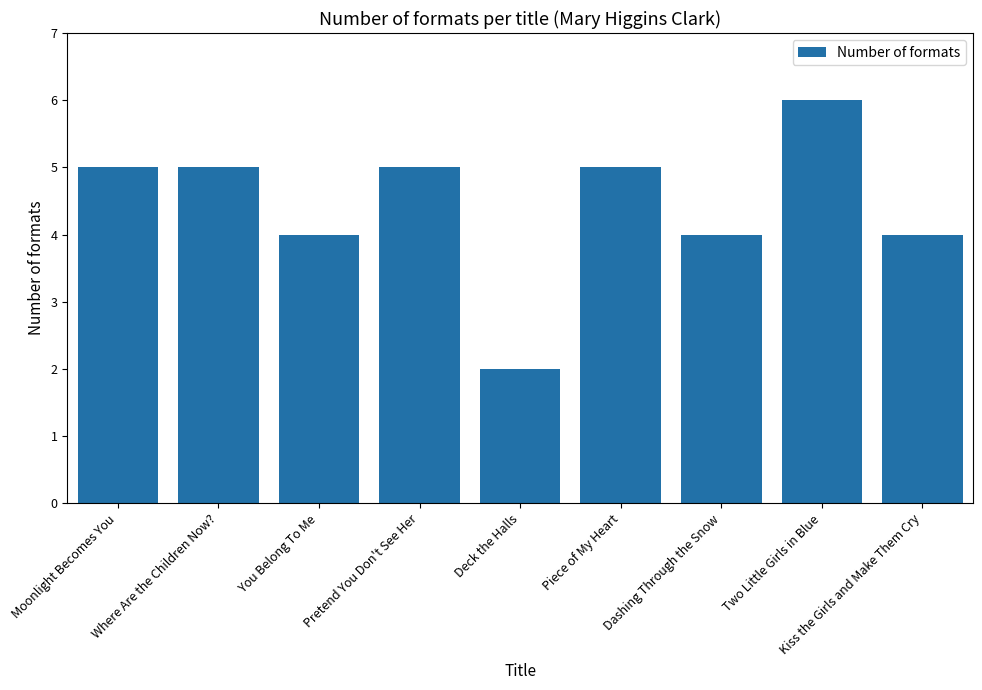

The value at Dashing Through the Snow is 4. True or false?

True